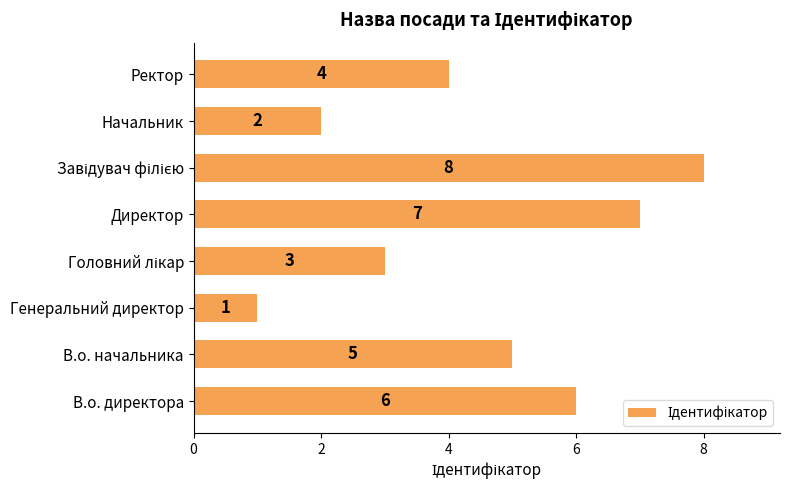

The chart shows a value of 1 at В.о. начальника. True or false?

False